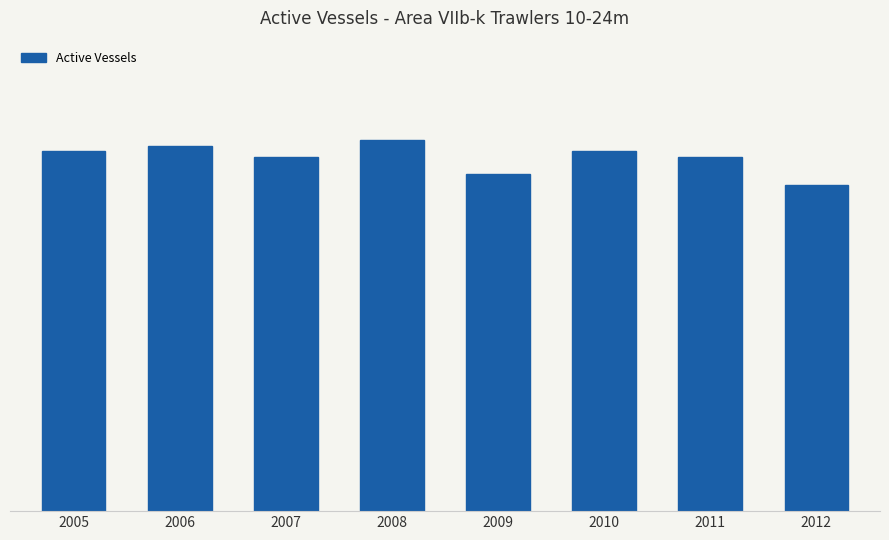

Reading left to right, transcribe all the data shown in this chart.

2005=65	2006=66	2007=64	2008=67	2009=61	2010=65	2011=64	2012=59